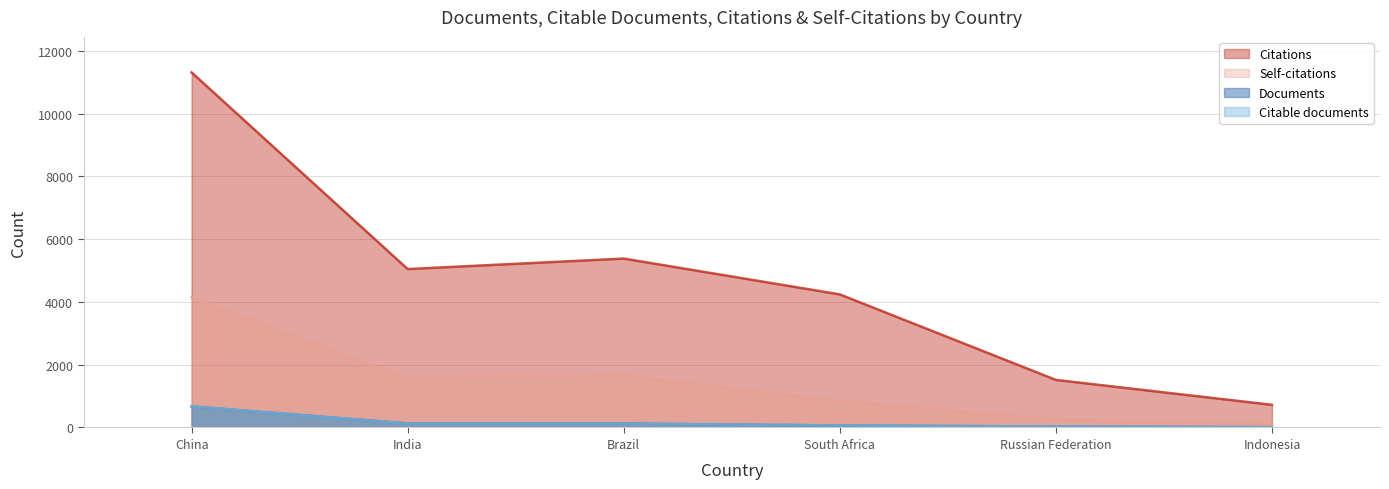

List the series in order of their peak value, highest first.

Citations, Self-citations, Documents, Citable documents